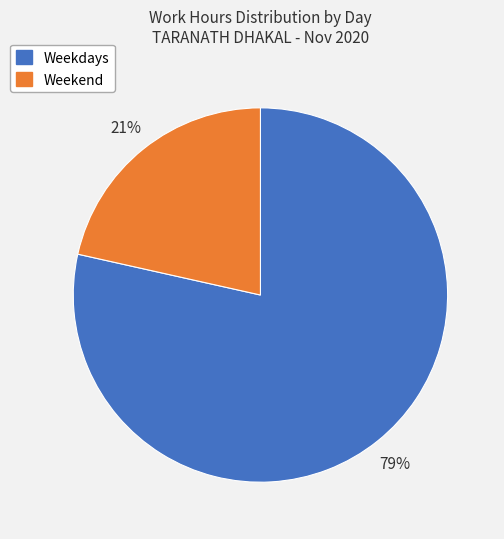

Does any single category account for the majority?

Yes